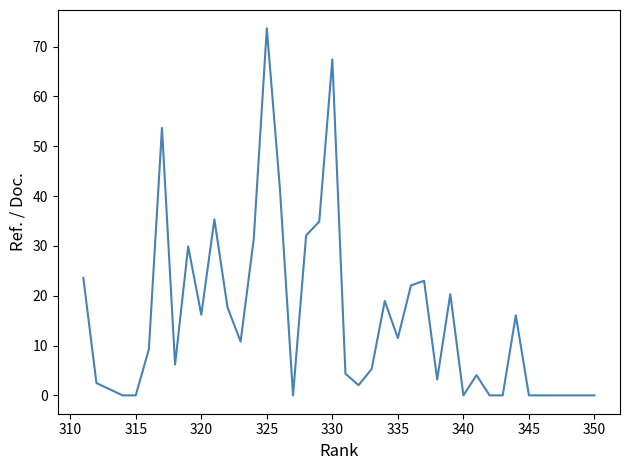

How many lines are shown in the chart?

1